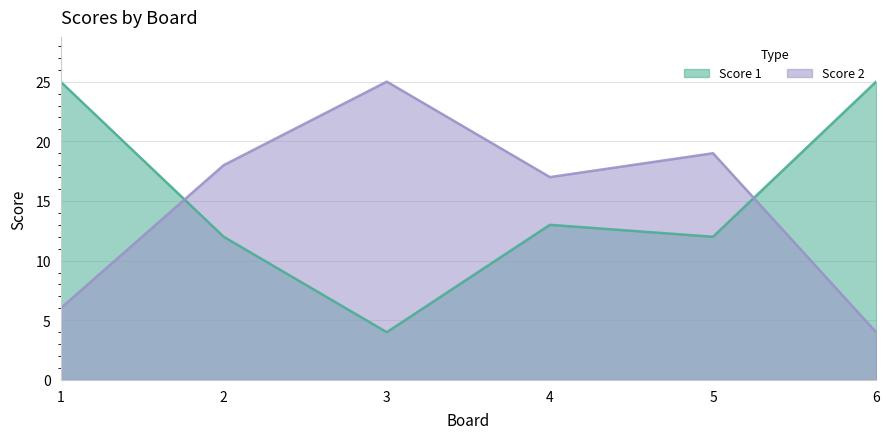

What is the difference between the highest and lowest values at 5?

7